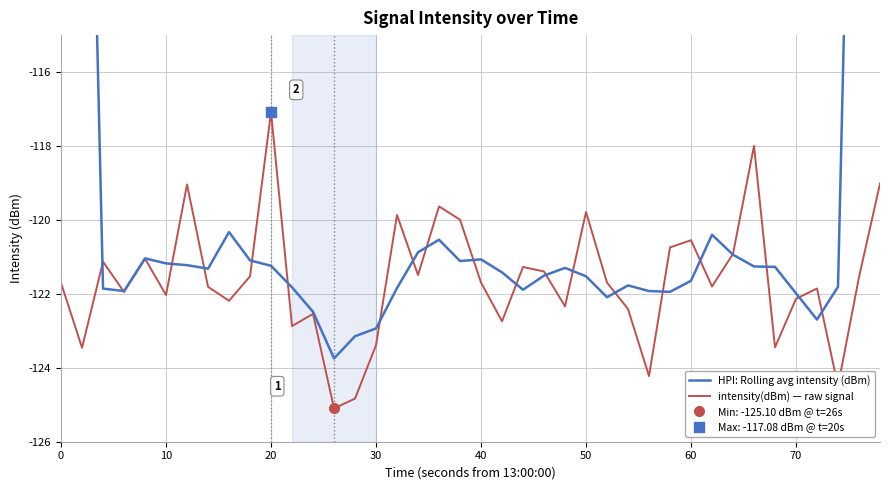

What is the difference between the maximum and second lowest values in the HPI: Rolling avg intensity (dBm) series?

50.1